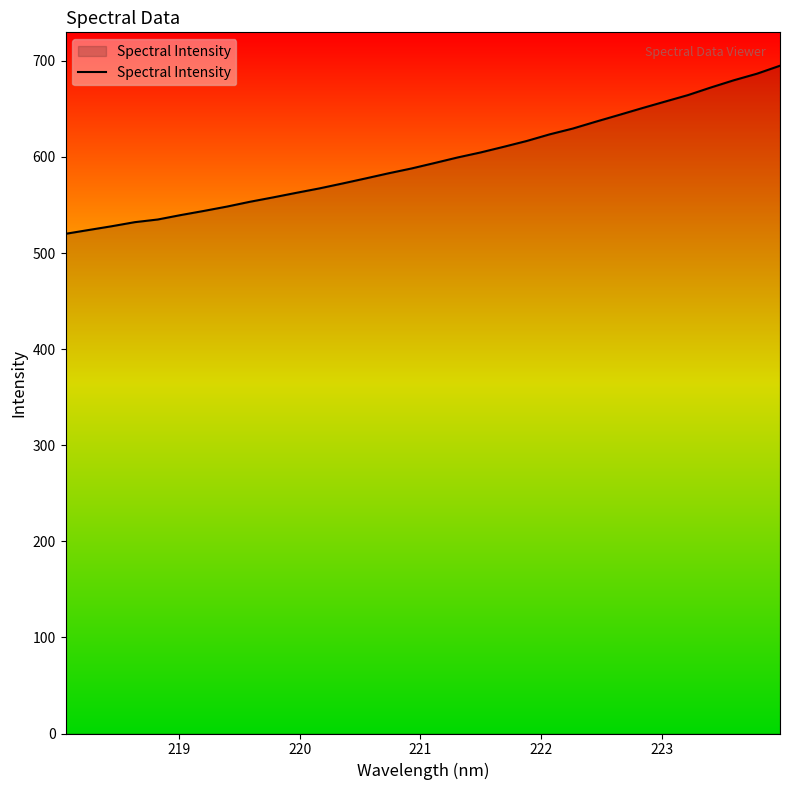

Does the chart display data point markers on the line(s)?

No